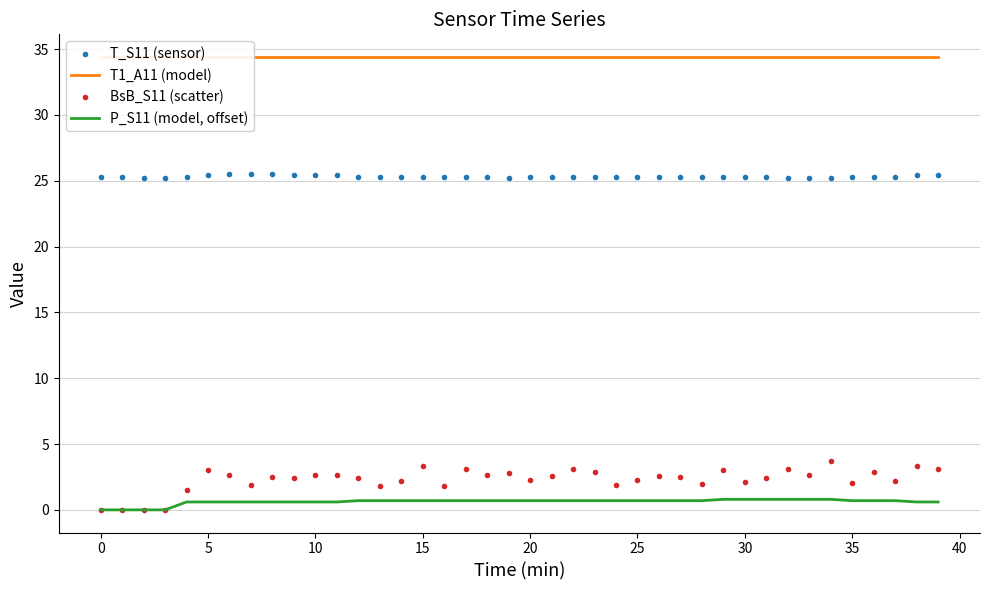

How many lines are shown in the chart?

4